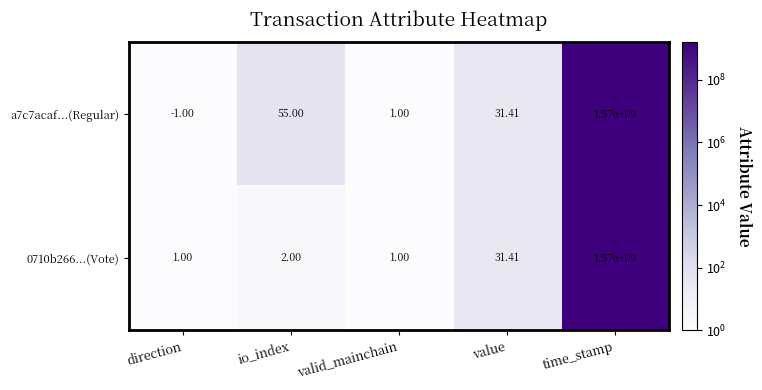

Rank the categories by a7c7acaf...(Regular) value from highest to lowest.

time_stamp, io_index, value, valid_mainchain, direction